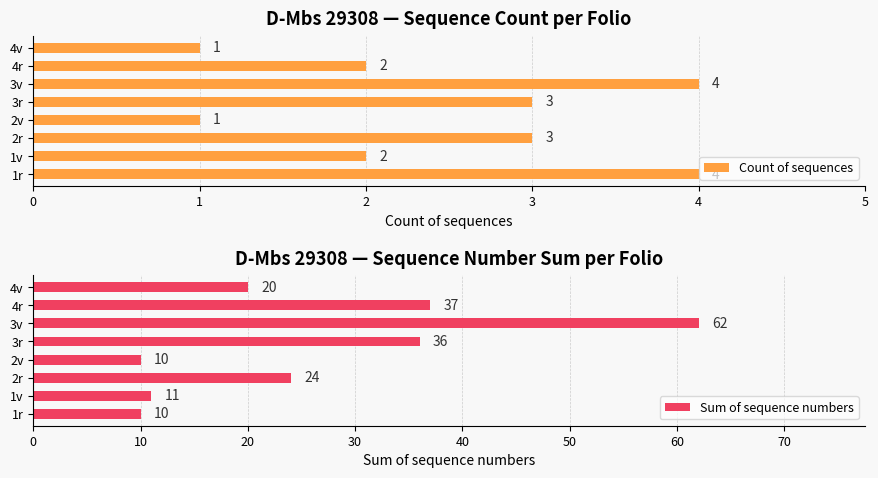

How many series are shown in this chart?

2